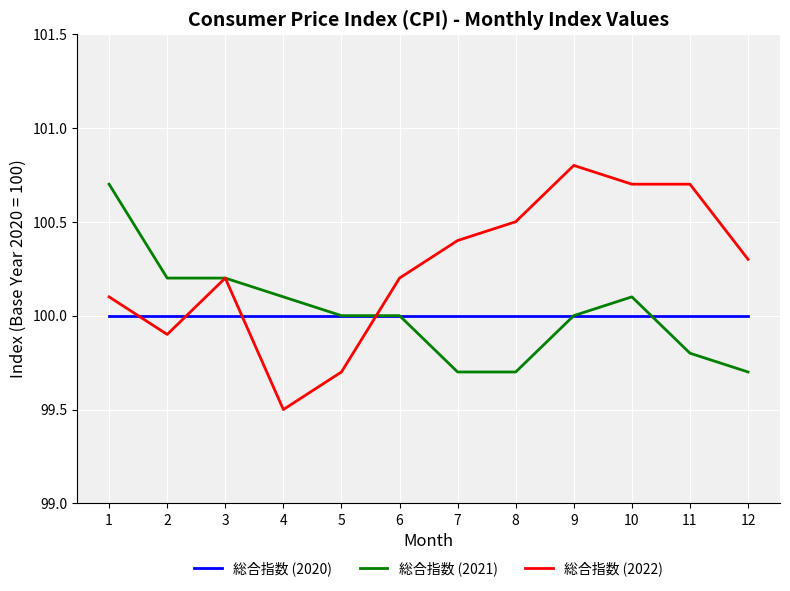

What is the maximum value shown in the chart?

100.8